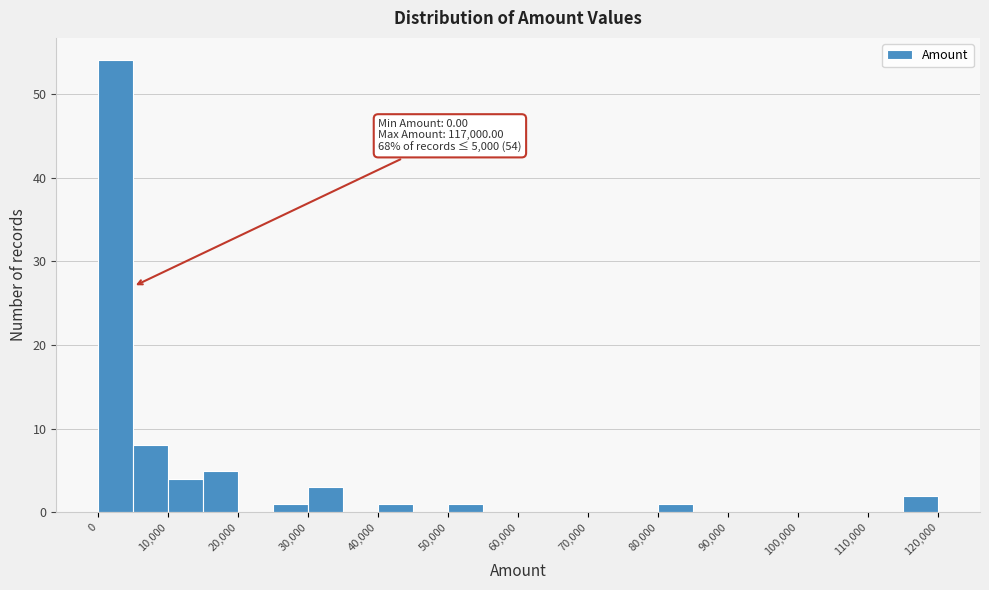

Which range on the x-axis has the tallest bar?

0 to 5000